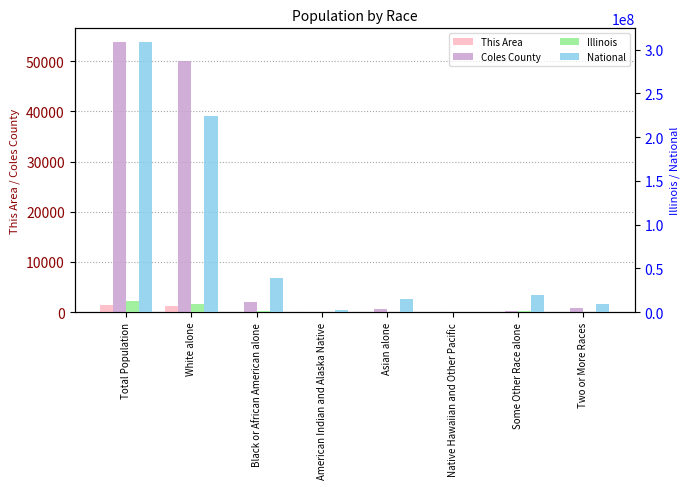

At American Indian and Alaska Native, list the series in order from smallest to largest.

This Area, Coles County, Illinois, National